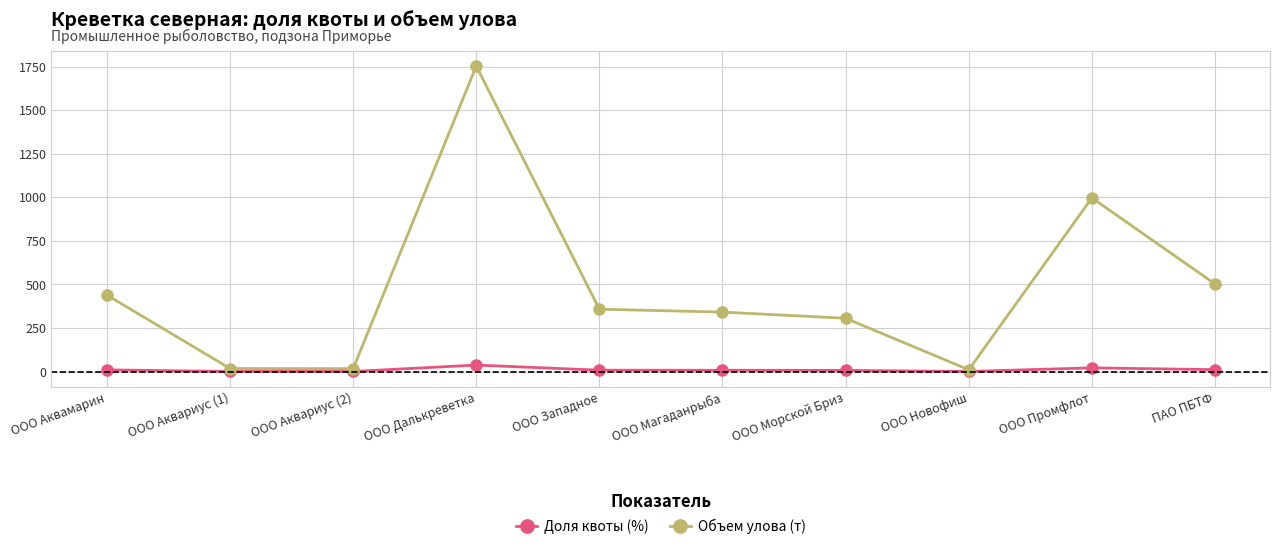

At which category does Объем улова (т) reach its first local peak?

ООО Далькреветка